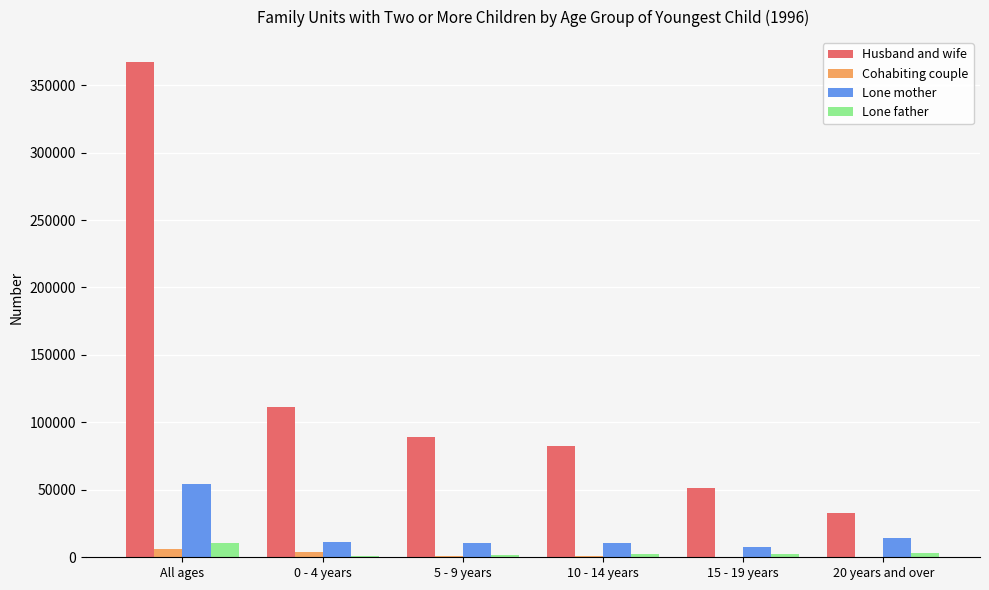

Which series changed the most between 5 - 9 years and 15 - 19 years?

Husband and wife